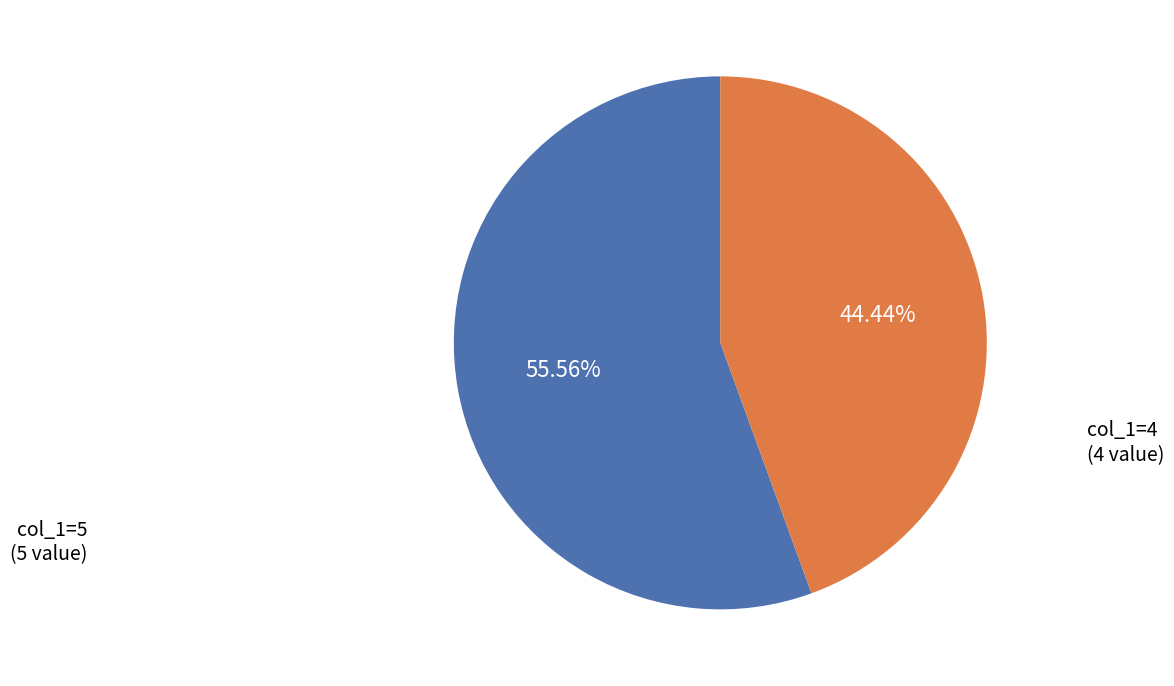

How many slices are in this pie chart?

2